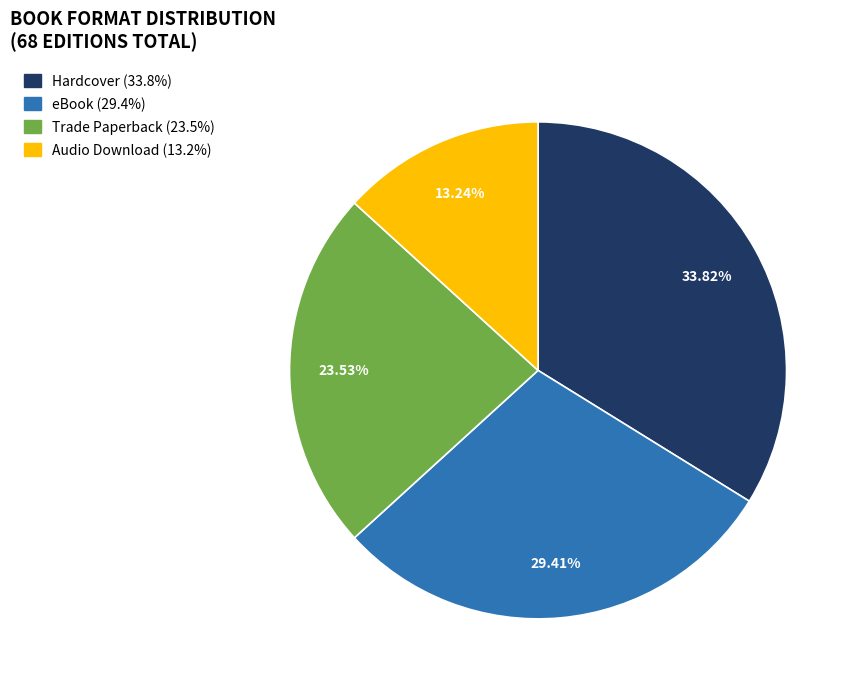

What is the total percentage of Trade Paperback and eBook?

52.9%